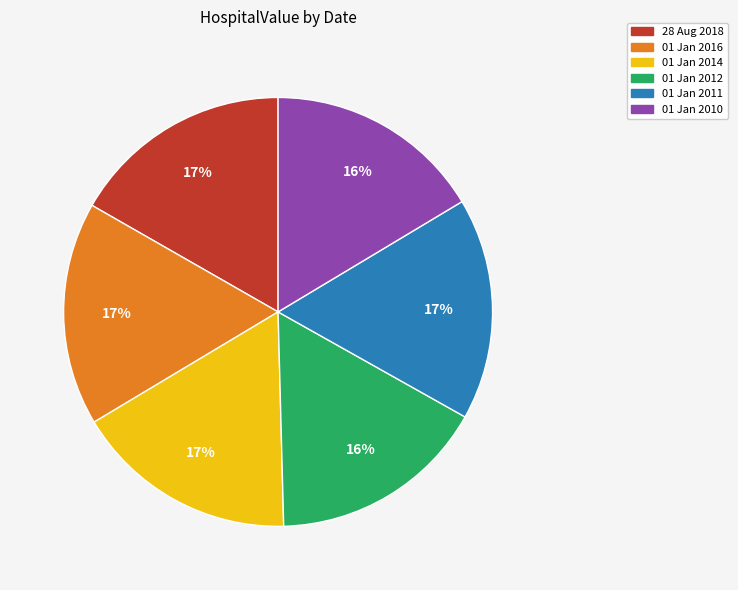

How many segments does this pie chart have?

6